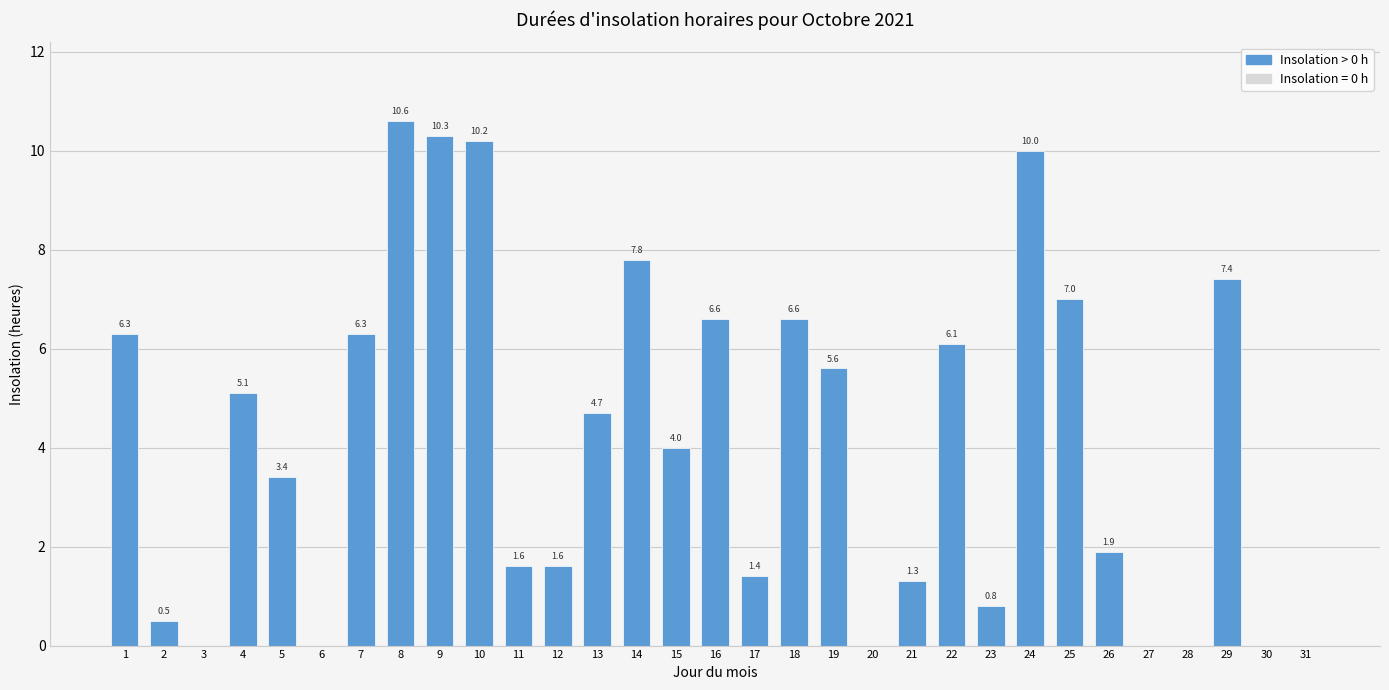

Is it true that the value at 20 is 5.4?

False